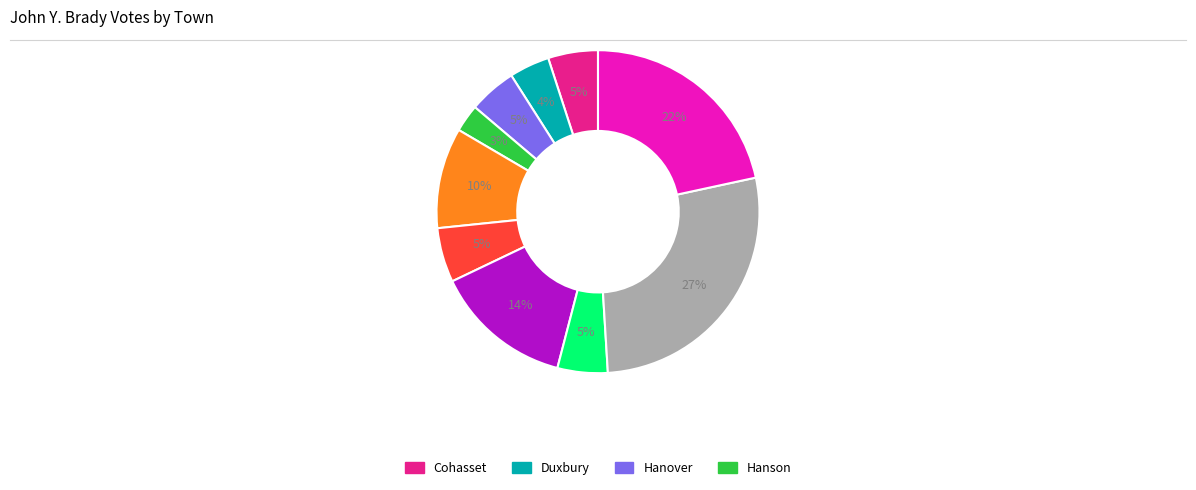

Is there a majority slice in this chart?

No